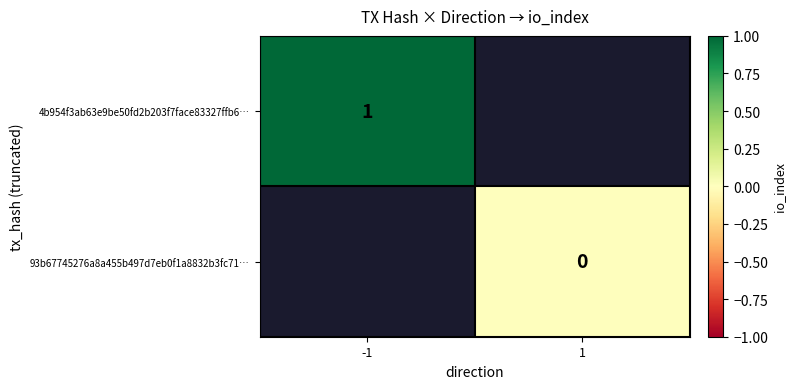

The 4b954f3ab63e9be50fd2b203f7face83327ffb6… series shows 1 at -1. True or false?

True